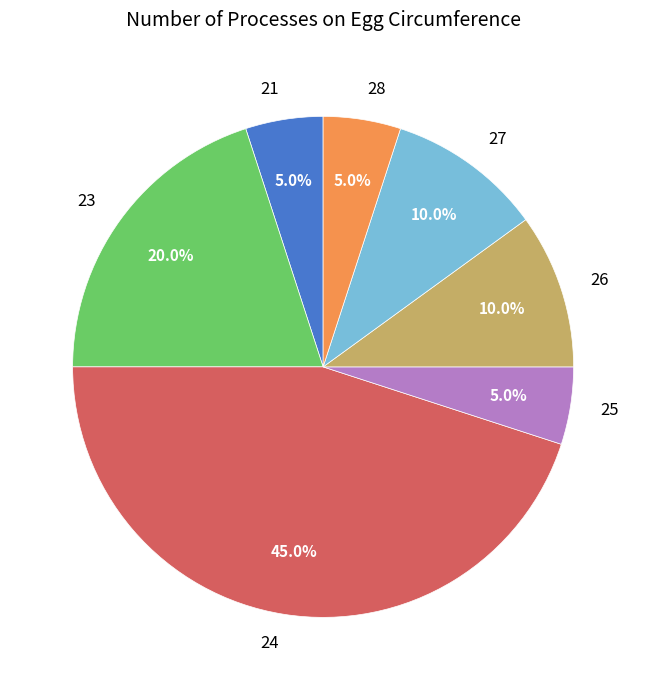

Does any single category account for the majority?

No